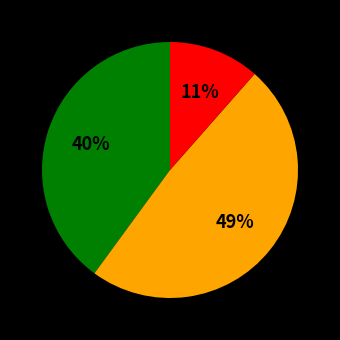

Does any single category account for the majority?

No